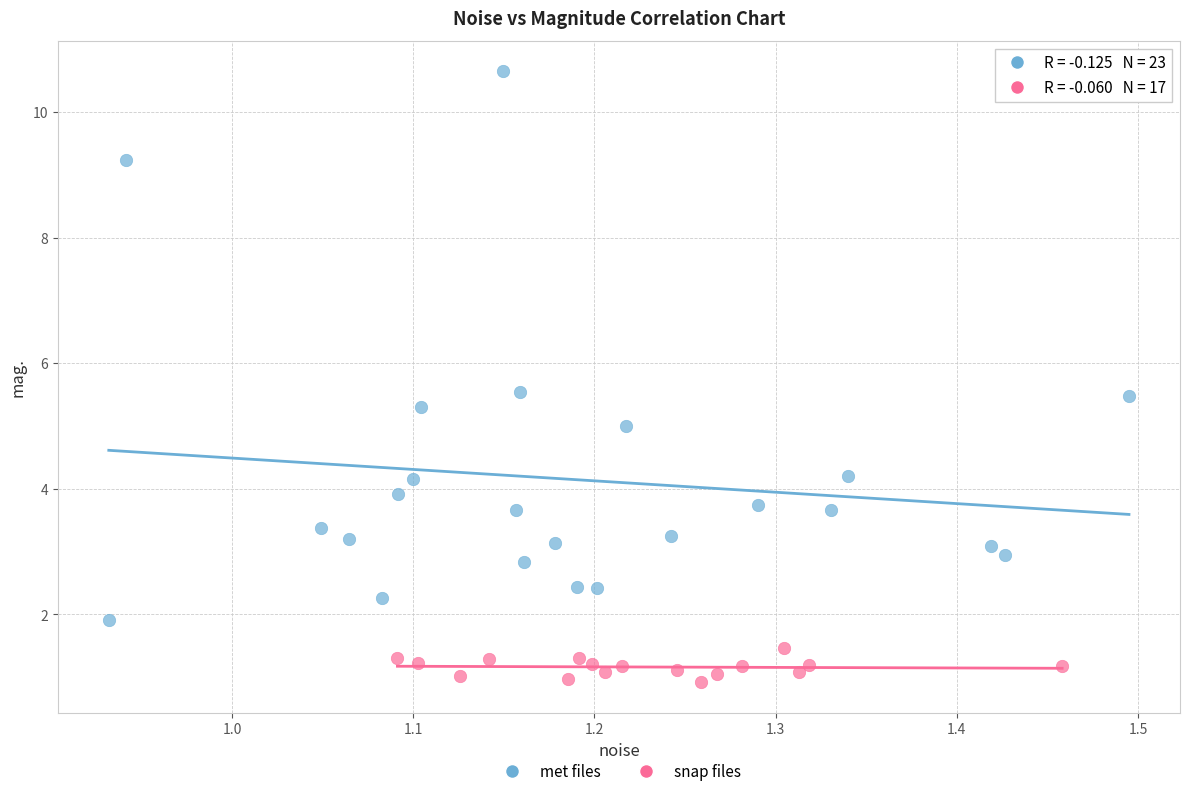

Which series contains the highest Y value?

met files